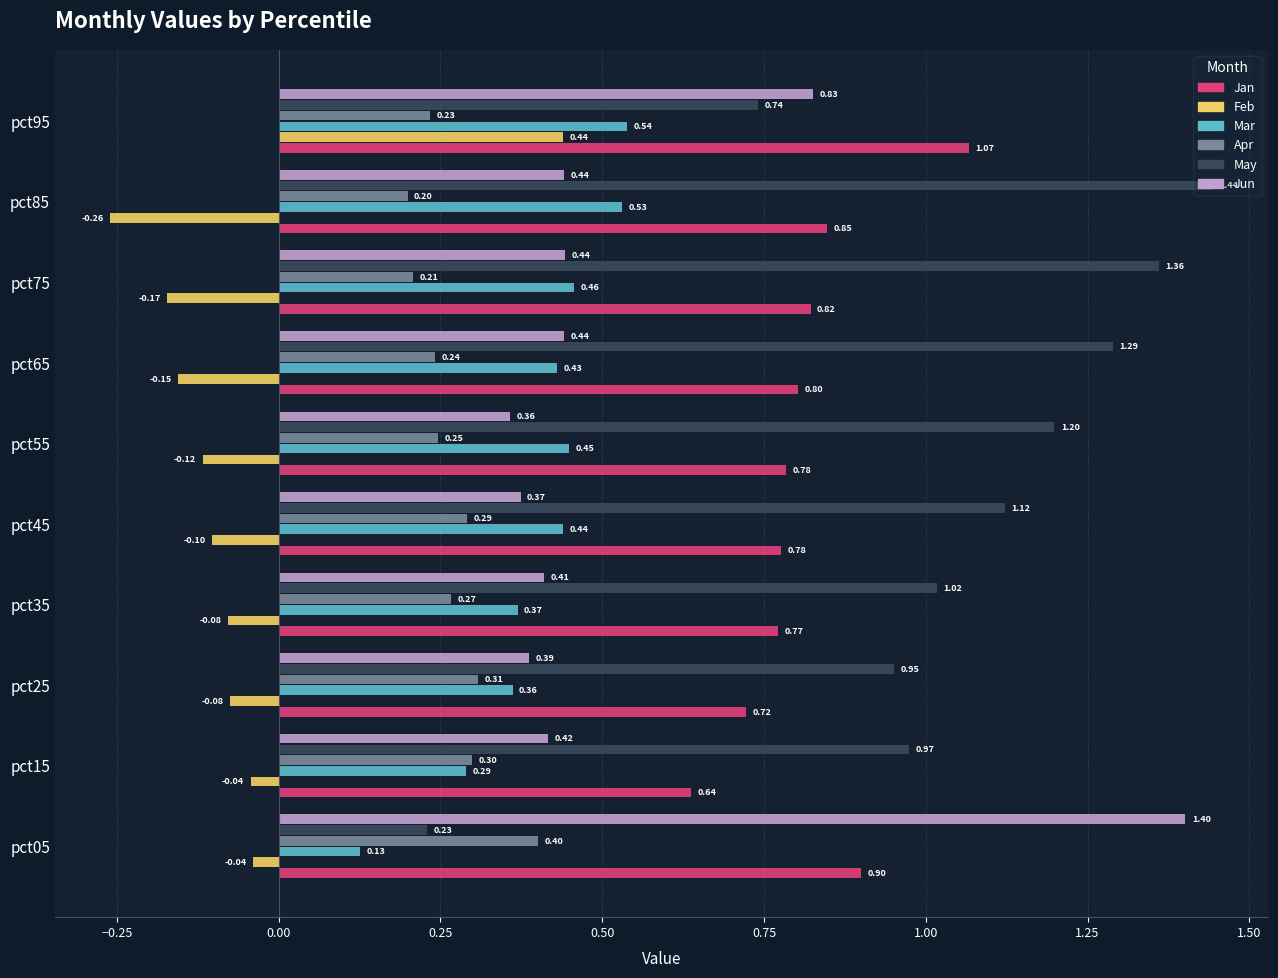

What are all the series names shown in the legend?

Jan, Feb, Mar, Apr, May, Jun